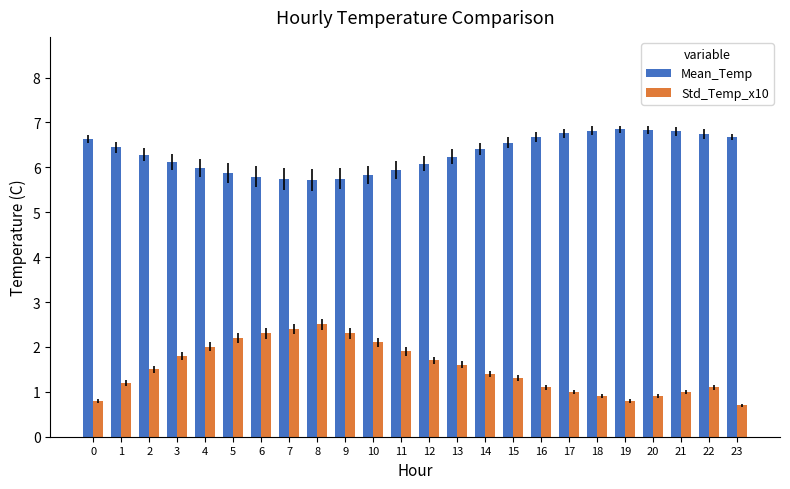

What is the minimum value for Std_Temp_x10?

0.7